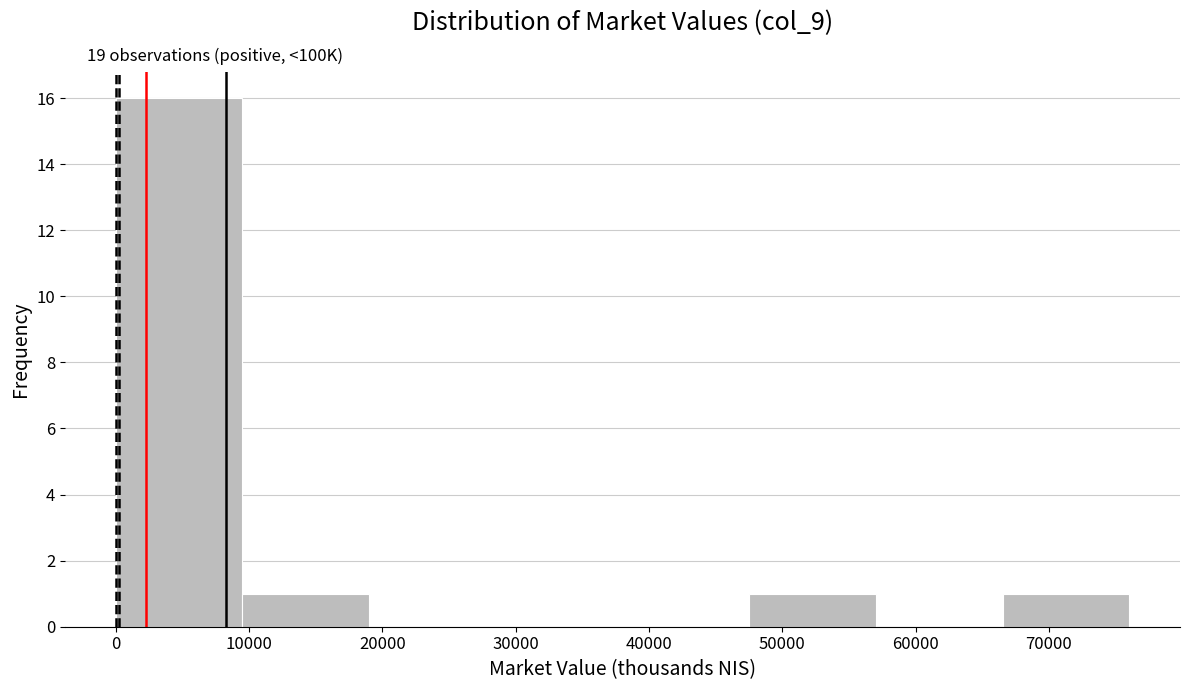

Which range on the x-axis has the tallest bar?

0 to 10000